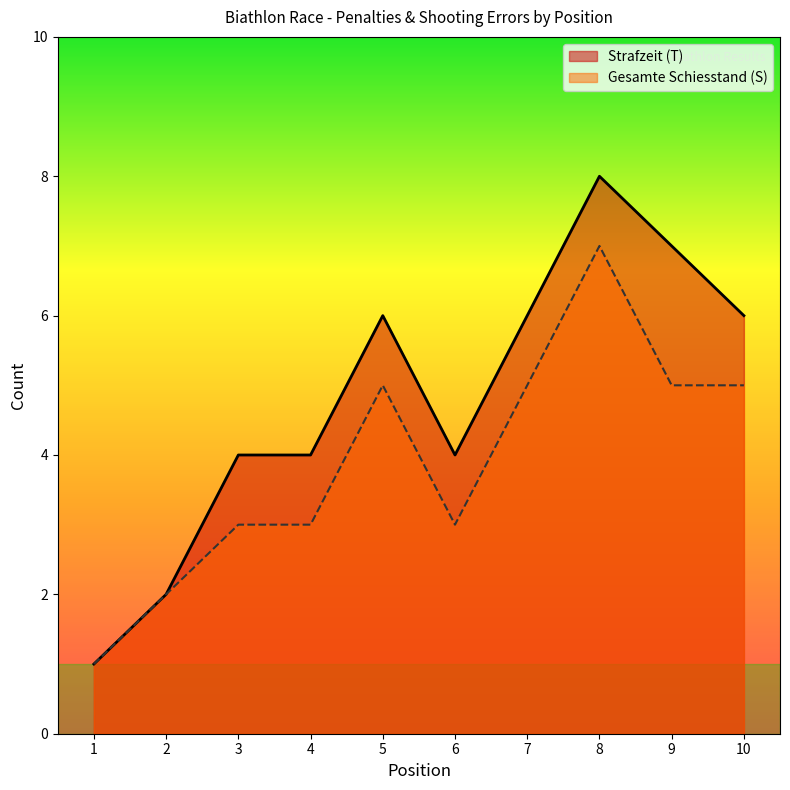

What is the difference between the second highest and second lowest values in the Strafzeit (T) series?

5